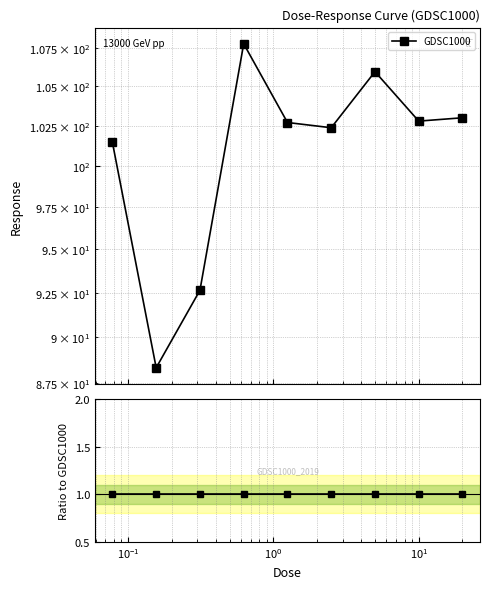

How many points are lower than both their immediate neighbors (excluding endpoints)?

3